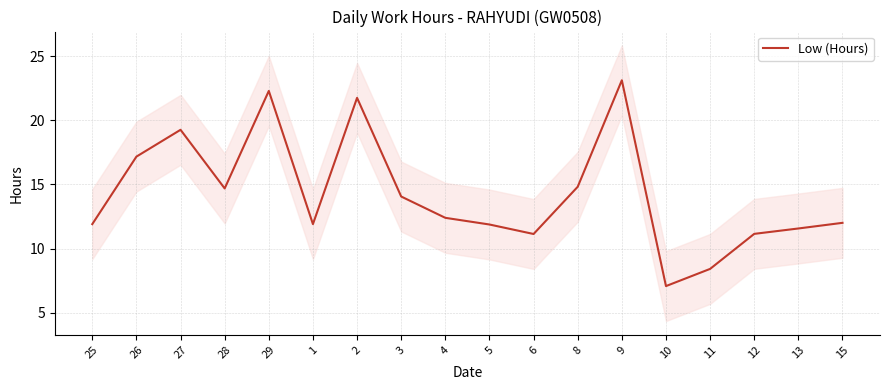

Rank the categories by value from highest to lowest.

9, 29, 2, 27, 26, 8, 28, 3, 4, 15, 25, 1, 5, 13, 12, 6, 11, 10